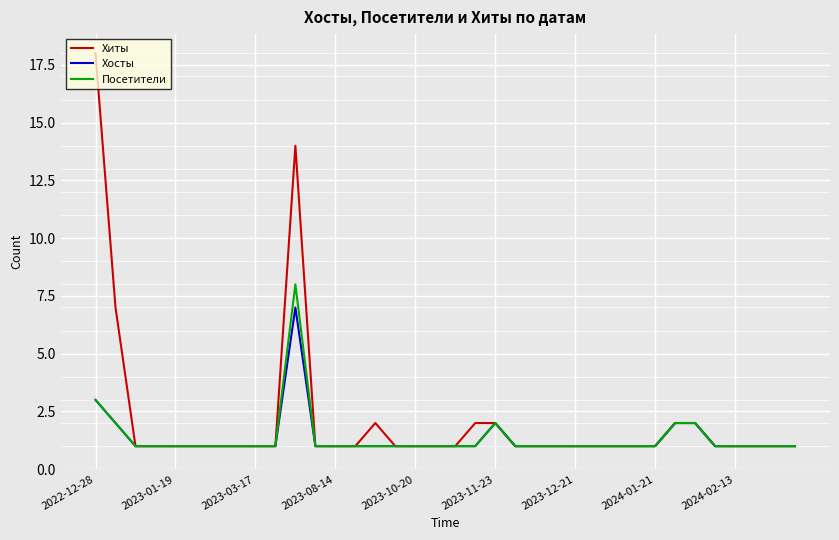

Which series has the largest total across all categories?

Хиты